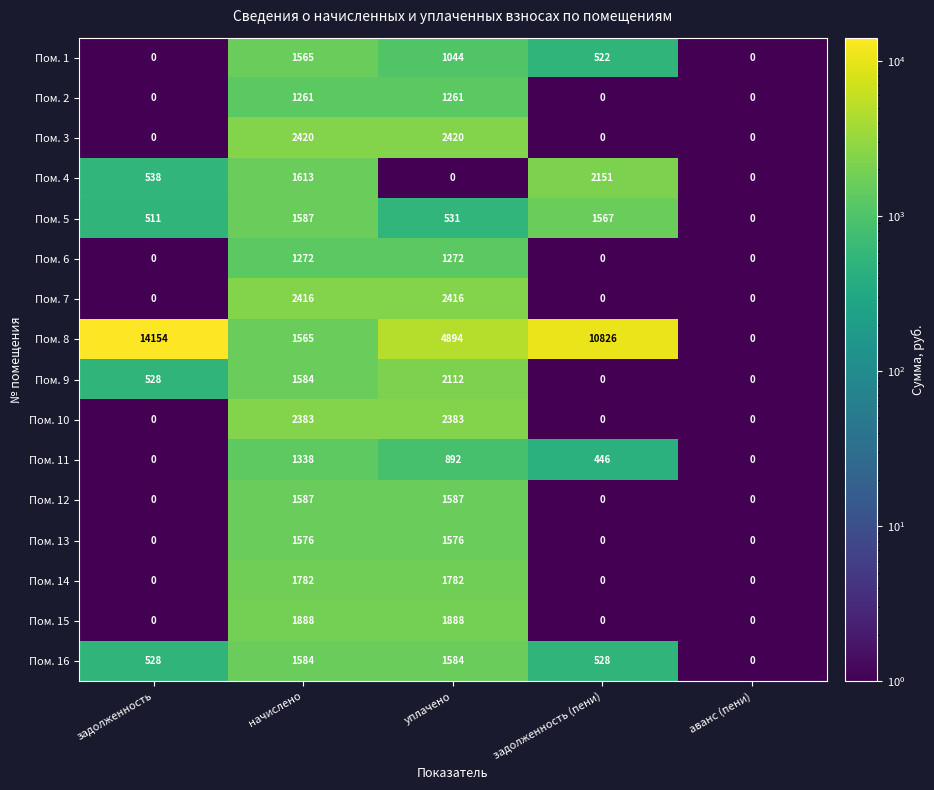

At уплачено, list the series in order from largest to smallest.

Пом. 8, Пом. 3, Пом. 7, Пом. 10, Пом. 9, Пом. 15, Пом. 14, Пом. 12, Пом. 16, Пом. 13, Пом. 6, Пом. 2, Пом. 1, Пом. 11, Пом. 5, Пом. 4